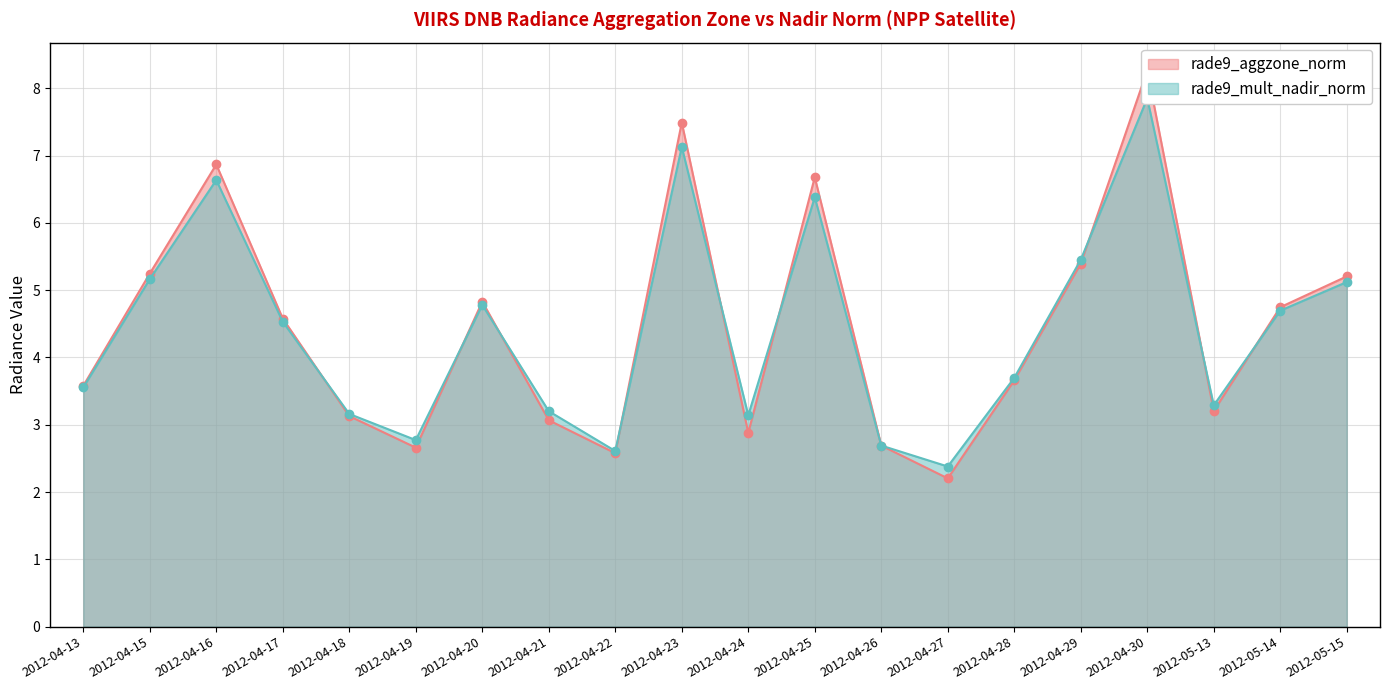

How many interior local valleys does the rade9_aggzone_norm series have?

5